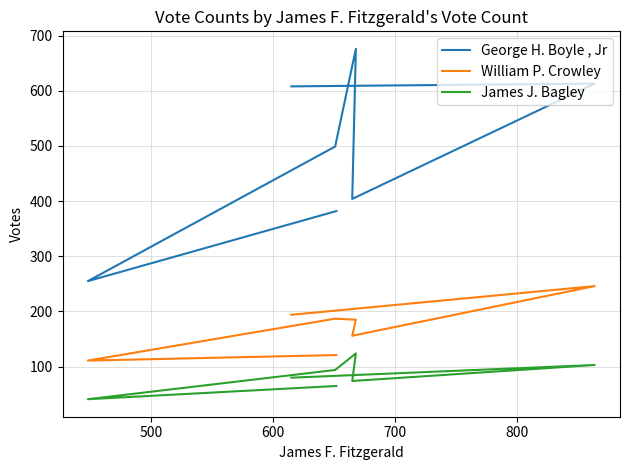

At how many categories does at least one series exceed 79?

7